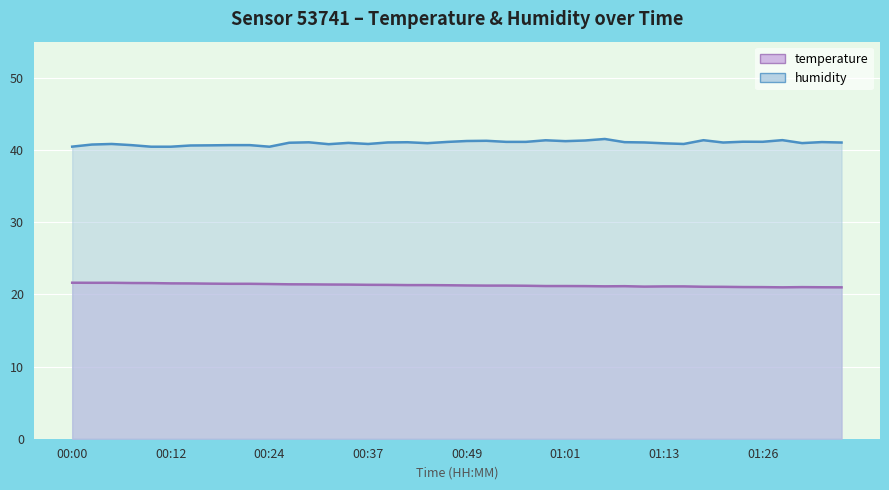

Reading left to right, list all the values displayed in this chart.

temperature: 00:00=21.6	00:02=21.6	00:05=21.6	00:07=21.6	00:10=21.6	00:12=21.5	00:14=21.5	00:17=21.5	00:19=21.5	00:22=21.5	00:24=21.4	00:27=21.4	00:29=21.4	00:32=21.4	00:34=21.4	00:37=21.3	00:39=21.3	00:41=21.3	00:44=21.3	00:46=21.3	00:49=21.2	00:51=21.2	00:54=21.2	00:56=21.2	00:59=21.1	01:01=21.1	01:04=21.1	01:06=21.1	01:08=21.1	01:11=21.1	01:13=21.1	01:16=21.1	01:18=21.1	01:21=21.0	01:23=21.0	01:26=21.0	01:28=21.0	01:31=21.0	01:33=21.0	01:36=21.0
humidity: 00:00=40.5	00:02=40.8	00:05=40.8	00:07=40.7	00:10=40.5	00:12=40.5	00:14=40.6	00:17=40.6	00:19=40.7	00:22=40.7	00:24=40.5	00:27=41.0	00:29=41.1	00:32=40.8	00:34=41.0	00:37=40.8	00:39=41.0	00:41=41.1	00:44=40.9	00:46=41.1	00:49=41.2	00:51=41.3	00:54=41.1	00:56=41.1	00:59=41.3	01:01=41.2	01:04=41.3	01:06=41.5	01:08=41.1	01:11=41.0	01:13=40.9	01:16=40.8	01:18=41.4	01:21=41.0	01:23=41.1	01:26=41.1	01:28=41.4	01:31=41.0	01:33=41.1	01:36=41.0